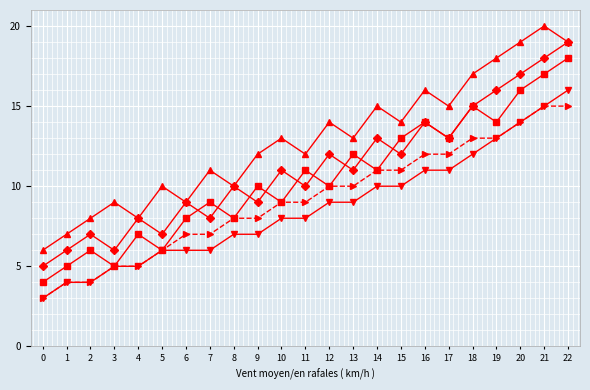

Which label corresponds to the largest value in the chart?

21